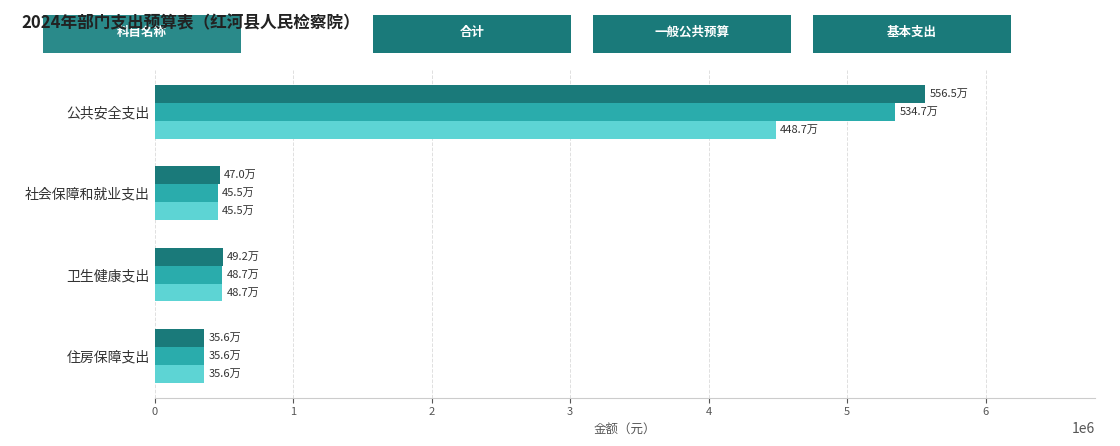

How many categories are shown in the chart?

4